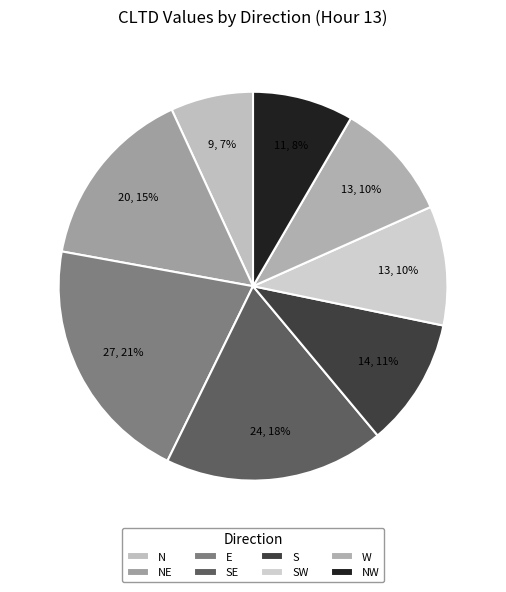

To the nearest percent, what is the difference between the SW and N slice percentages?

3%